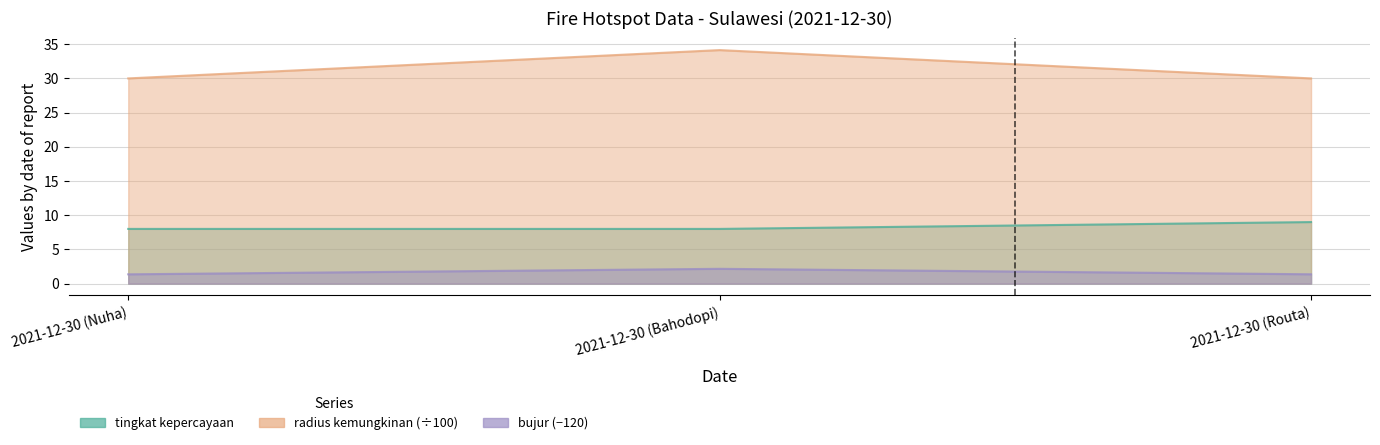

Reading left to right, list all the values displayed in this chart.

tingkat kepercayaan: 8.0	8.0	9.0
radius kemungkinan: 30.0	34.1	30.0
bujur: 1.4	2.2	1.4